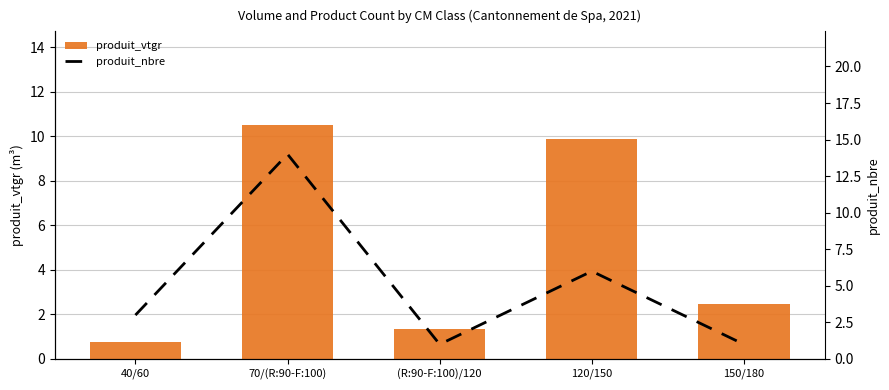

Where is produit_vtgr nearest to the value 5?

150/180